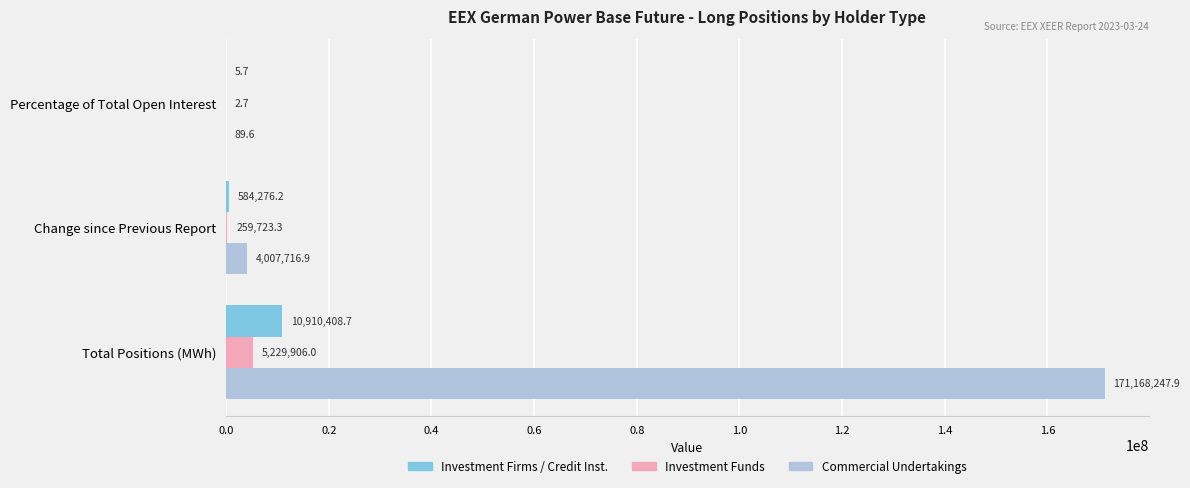

What is the highest value of the Investment Funds series?

5229906.0